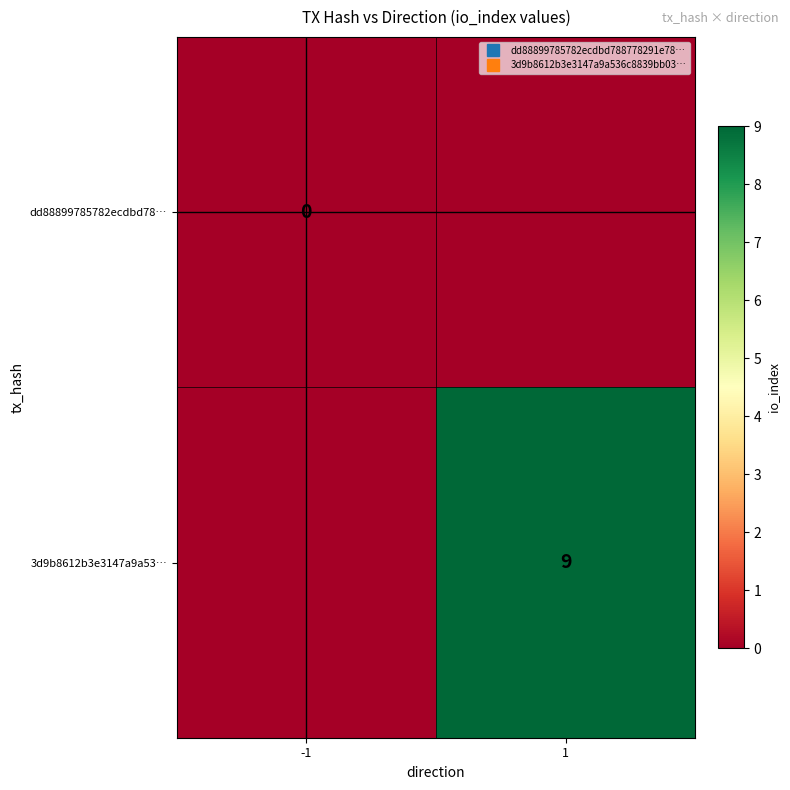

Where is dd88899785782ecdbd78… nearest to the value 0?

-1